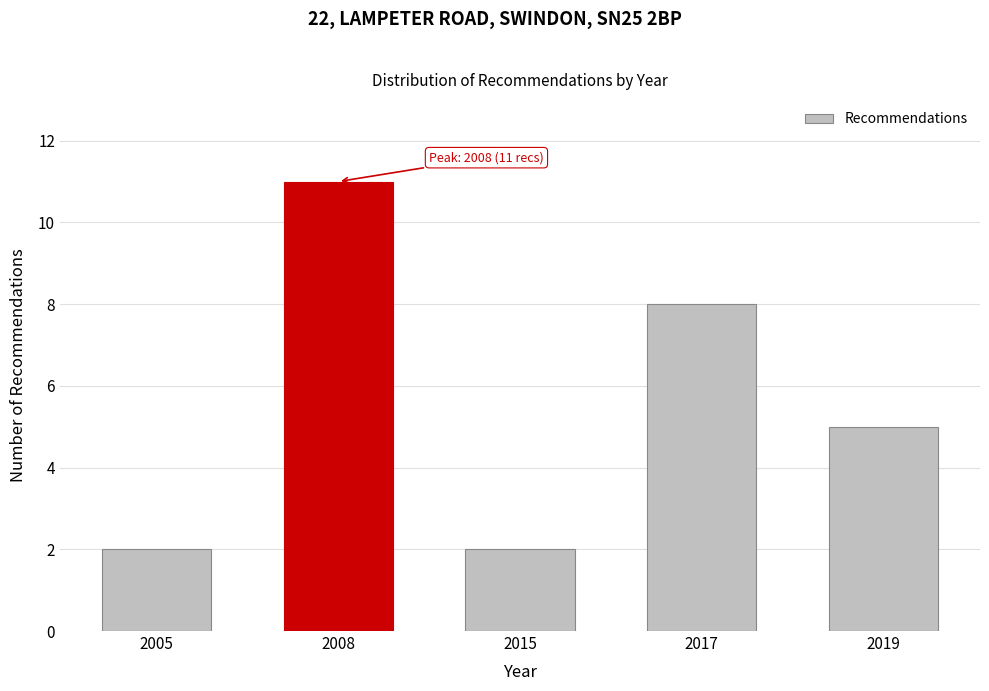

Reading left to right, list all the values displayed in this chart.

2	11	2	8	5